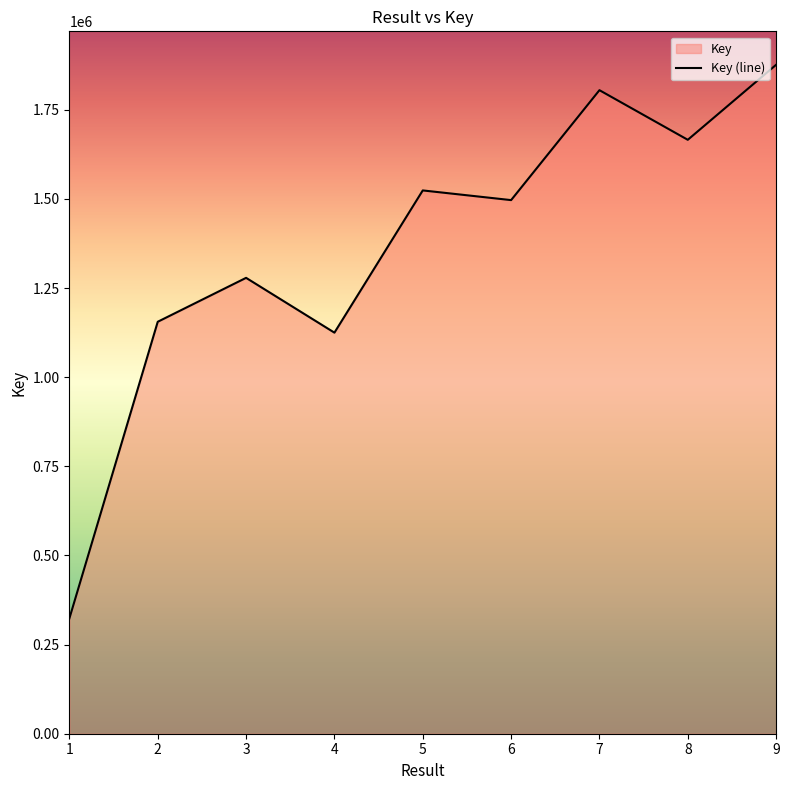

What is the difference between the maximum and minimum values?

1552569